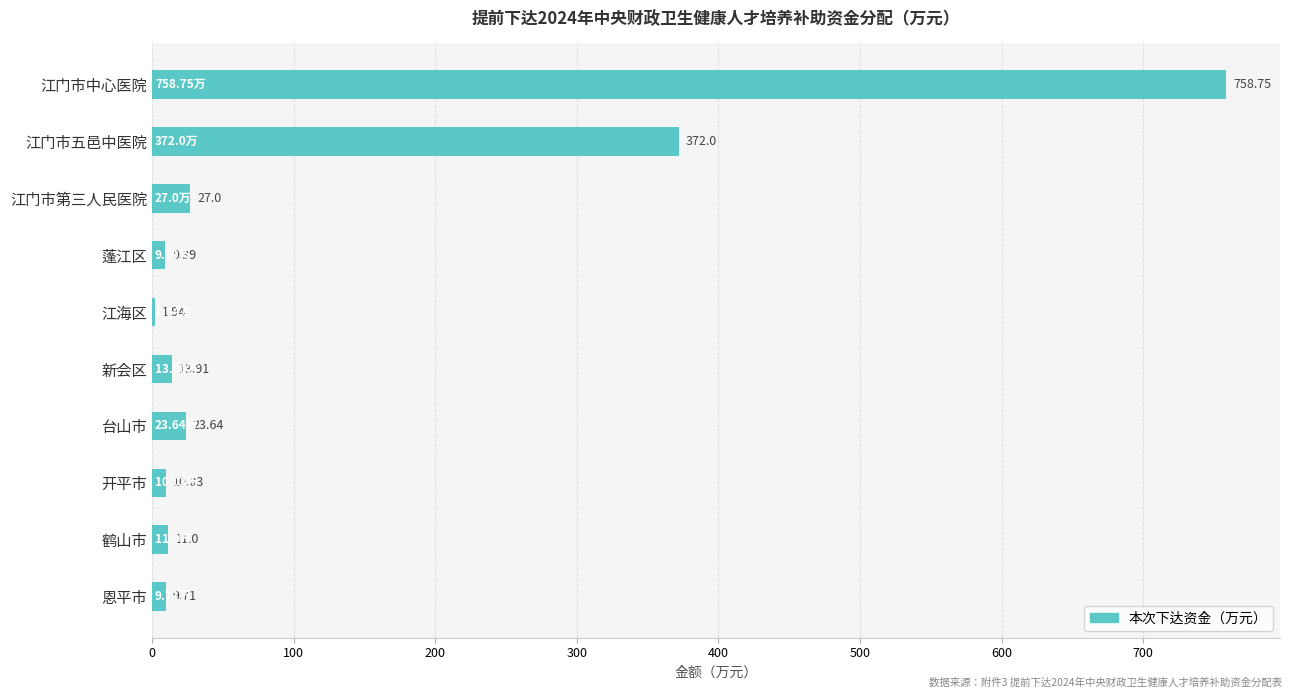

Which has a higher value, 新会区 or 江门市五邑中医院?

江门市五邑中医院